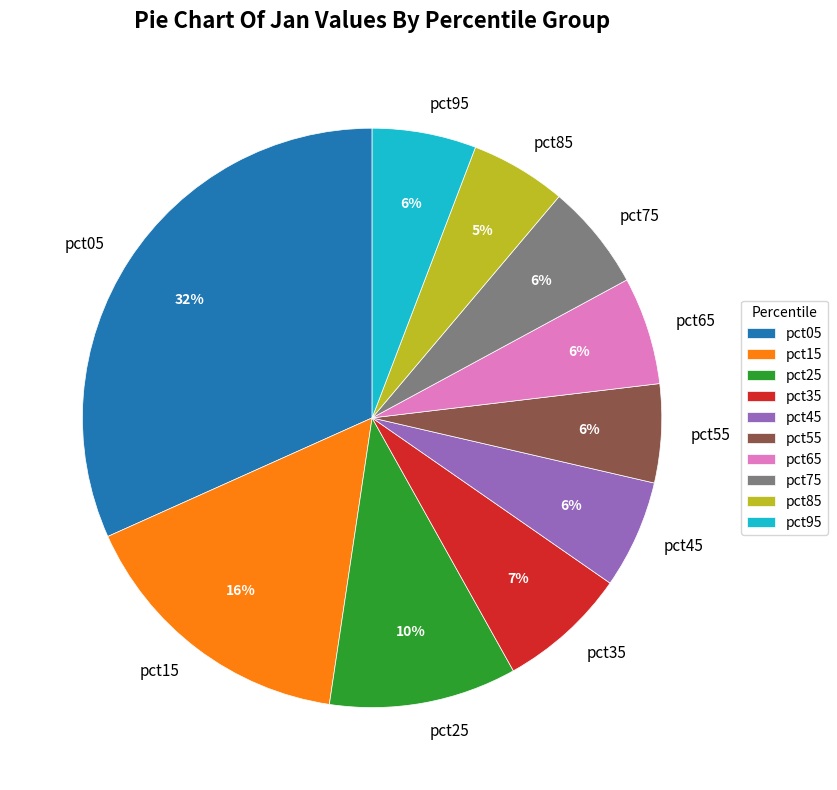

What is the ratio of the value at pct35 to the value at pct25?

0.7